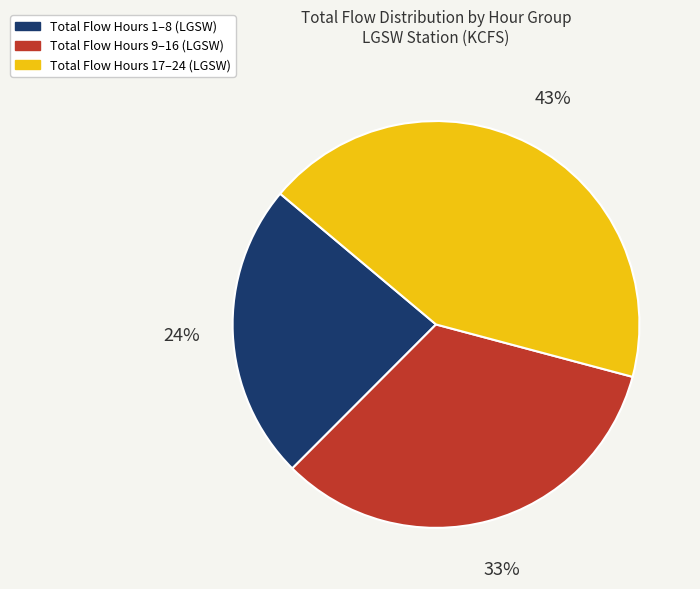

How many segments does this pie chart have?

3